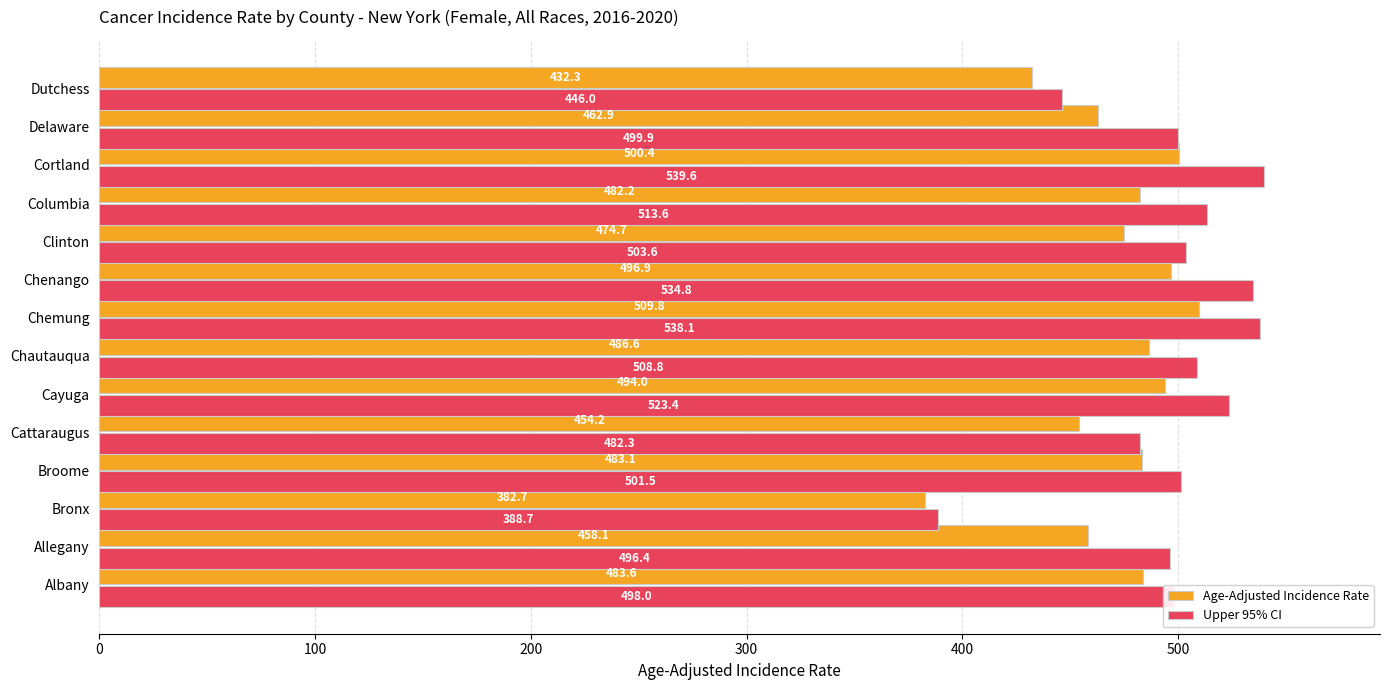

What is the minimum value for Age-Adjusted Incidence Rate?

382.7